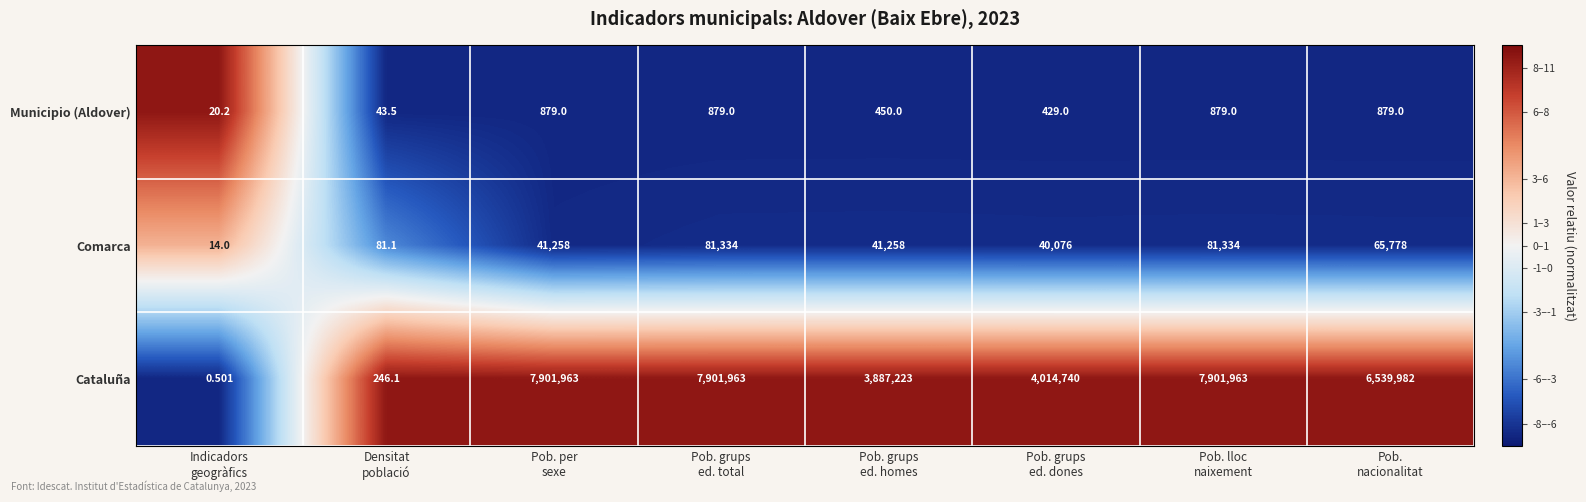

List the series in order of their peak value, highest first.

Cataluña, Comarca, Municipio (Aldover)